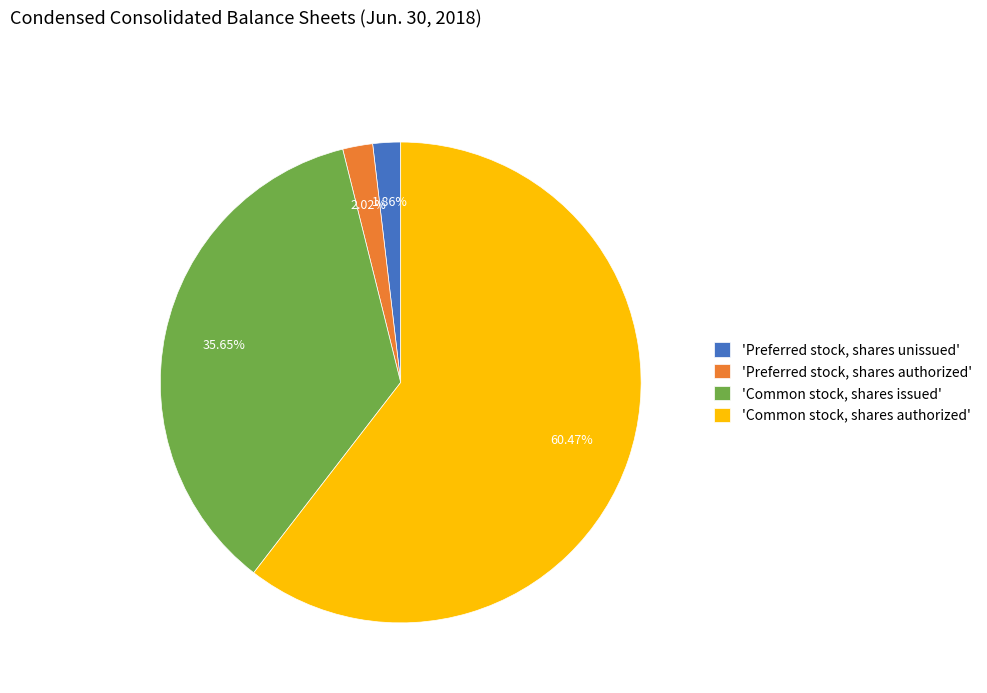

Approximately how many times larger is the value at 'Common stock, shares issued' compared to 'Common stock, shares authorized'?

0.6